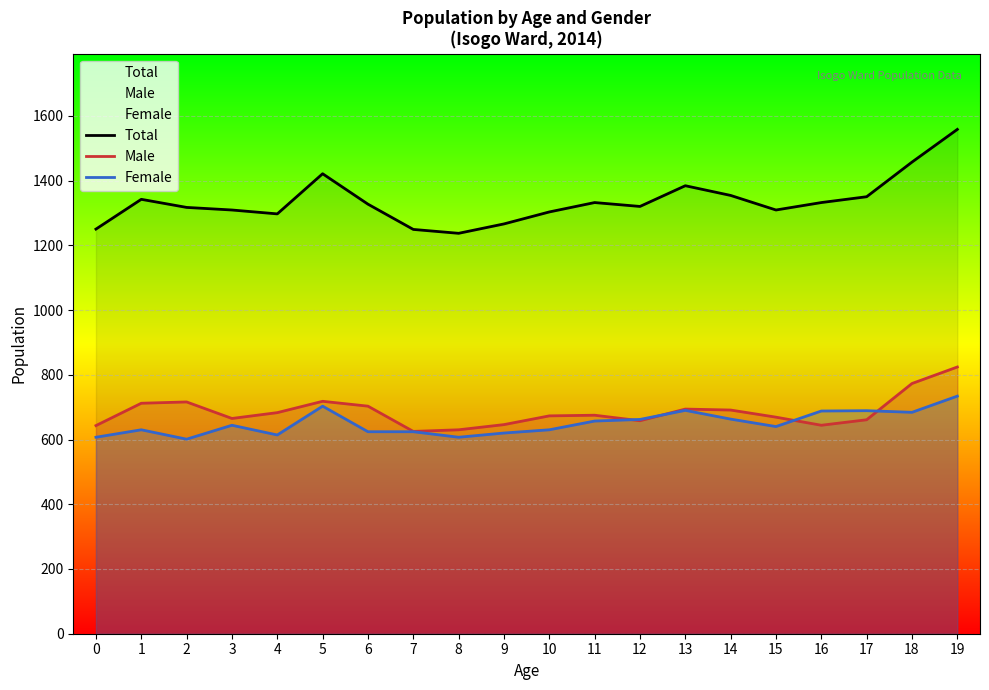

Which series has the widest spread of values?

Total